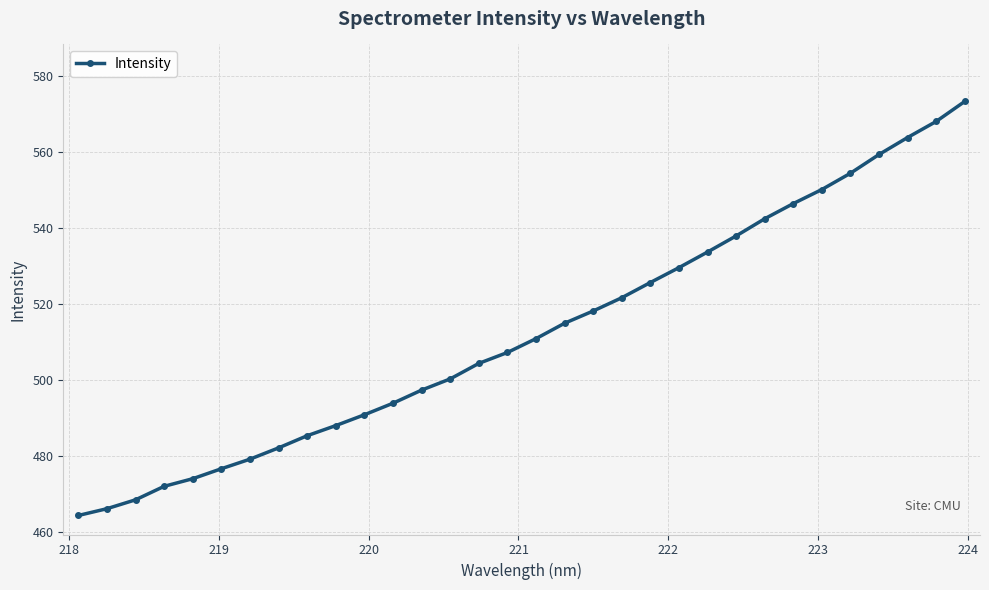

Is this an area chart (filled region under the line)?

No